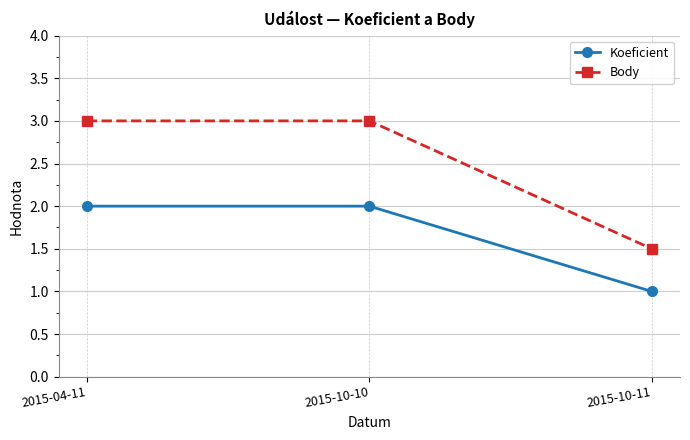

True or false: Koeficient has a value of 3.1 at 2015-10-10.

False